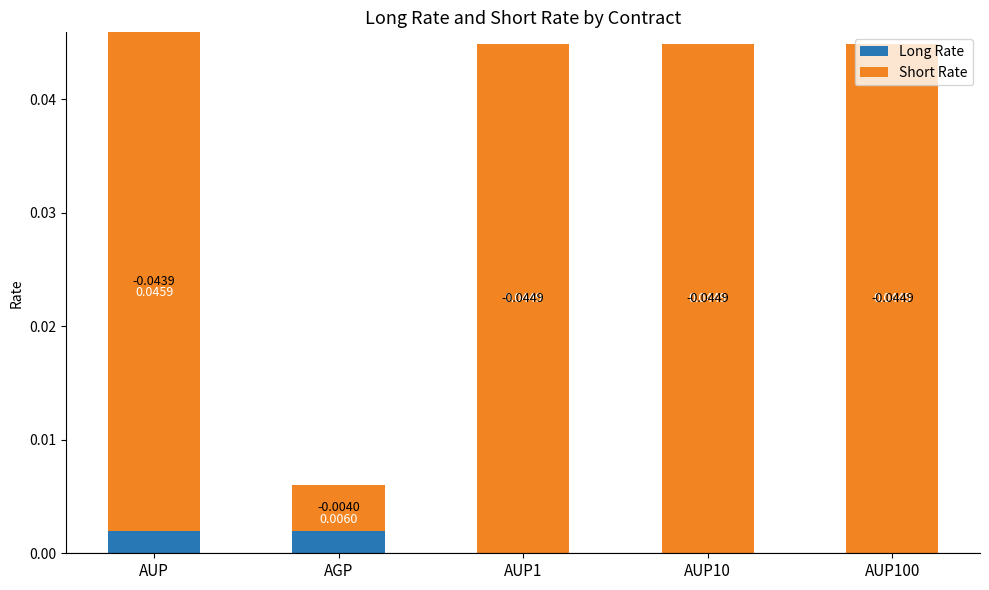

How many bars are there in total?

10